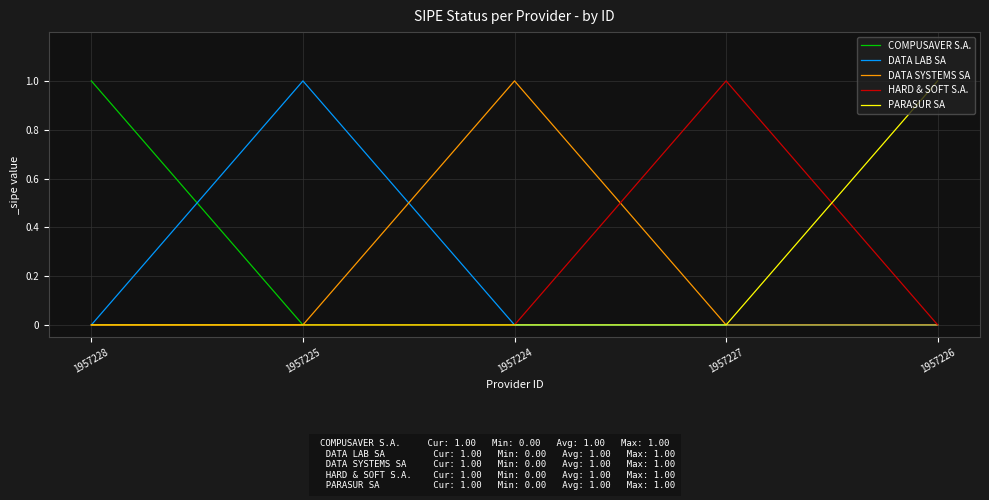

What is the maximum value for DATA LAB SA?

1